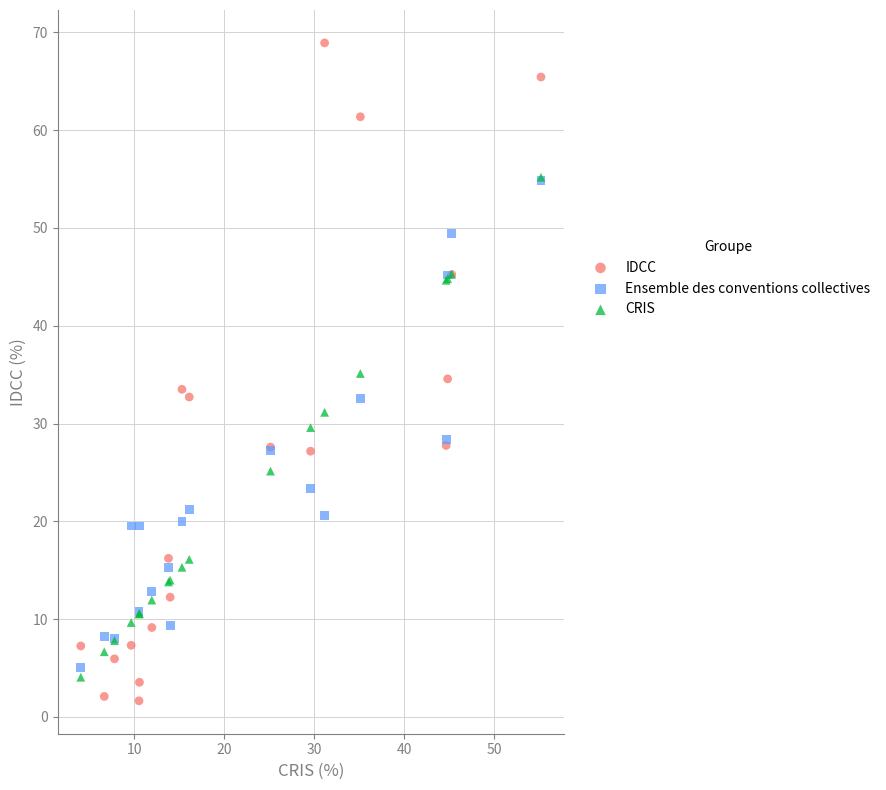

What are all the series names shown in the legend?

IDCC, Ensemble des conventions collectives, CRIS